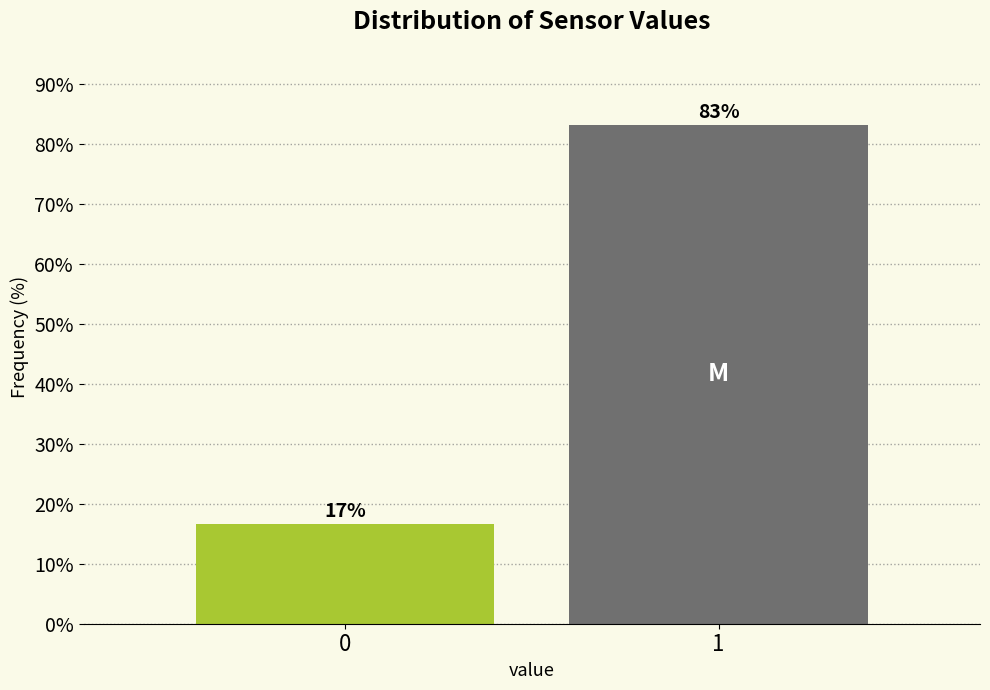

What is the value of the 2nd bar from the left?

83.3